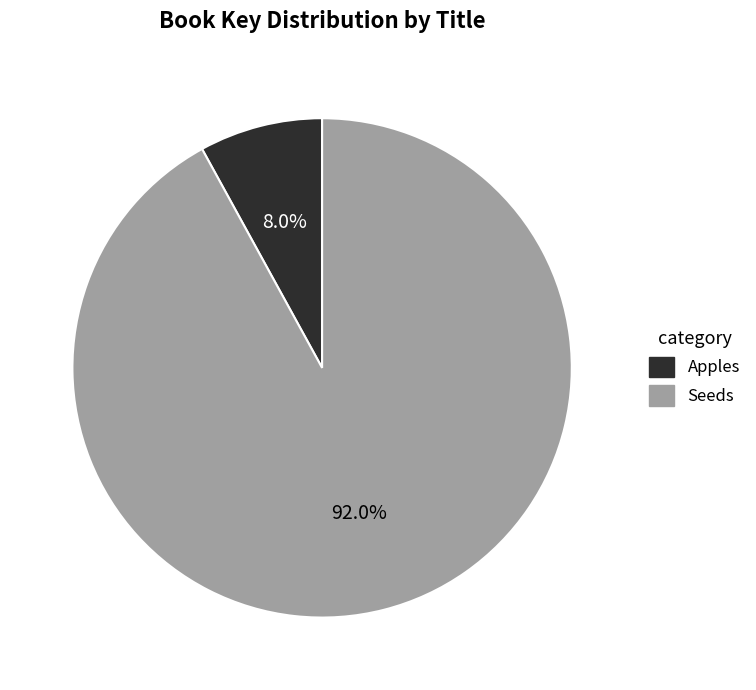

Combined, do Seeds and Apples account for over 50%?

Yes